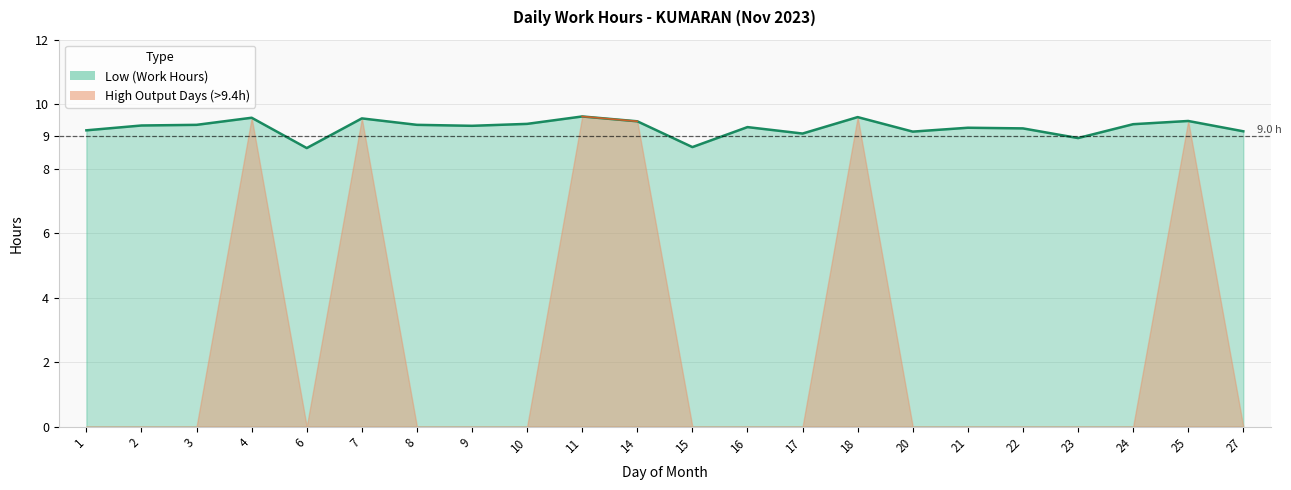

Reading left to right, extract all data points from this chart.

1=9.2	2=9.3	3=9.4	4=9.6	6=8.6	7=9.6	8=9.4	9=9.3	10=9.4	11=9.6	14=9.5	15=8.7	16=9.3	17=9.1	18=9.6	20=9.2	21=9.3	22=9.2	23=8.9	24=9.4	25=9.5	27=9.2